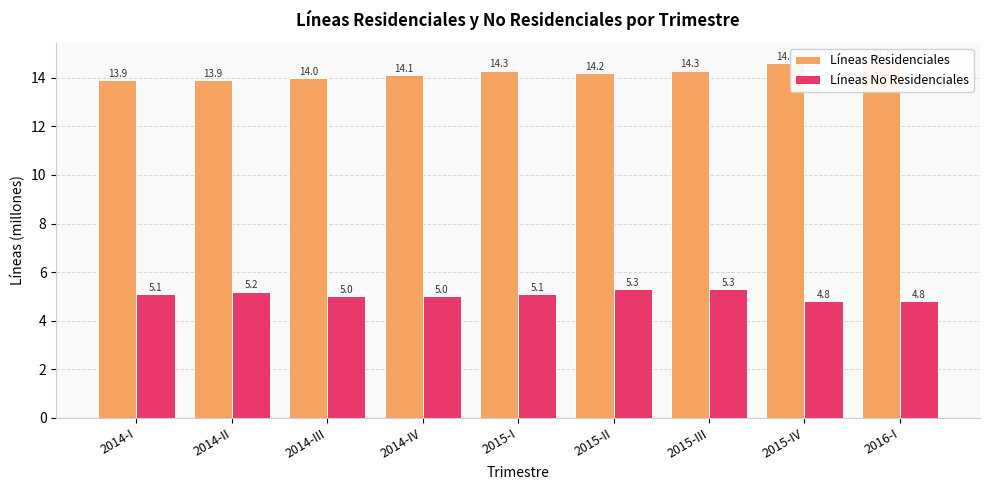

How many groups of bars are there?

9